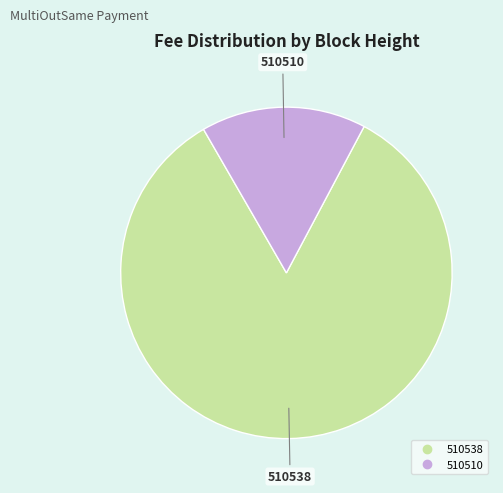

How many segments does this pie chart have?

2